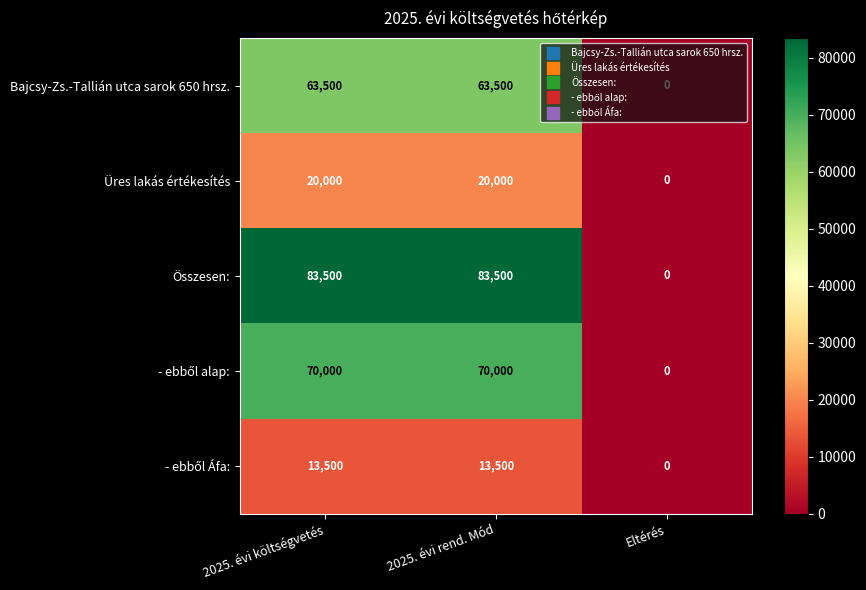

At how many categories does at least one series exceed 31879?

2